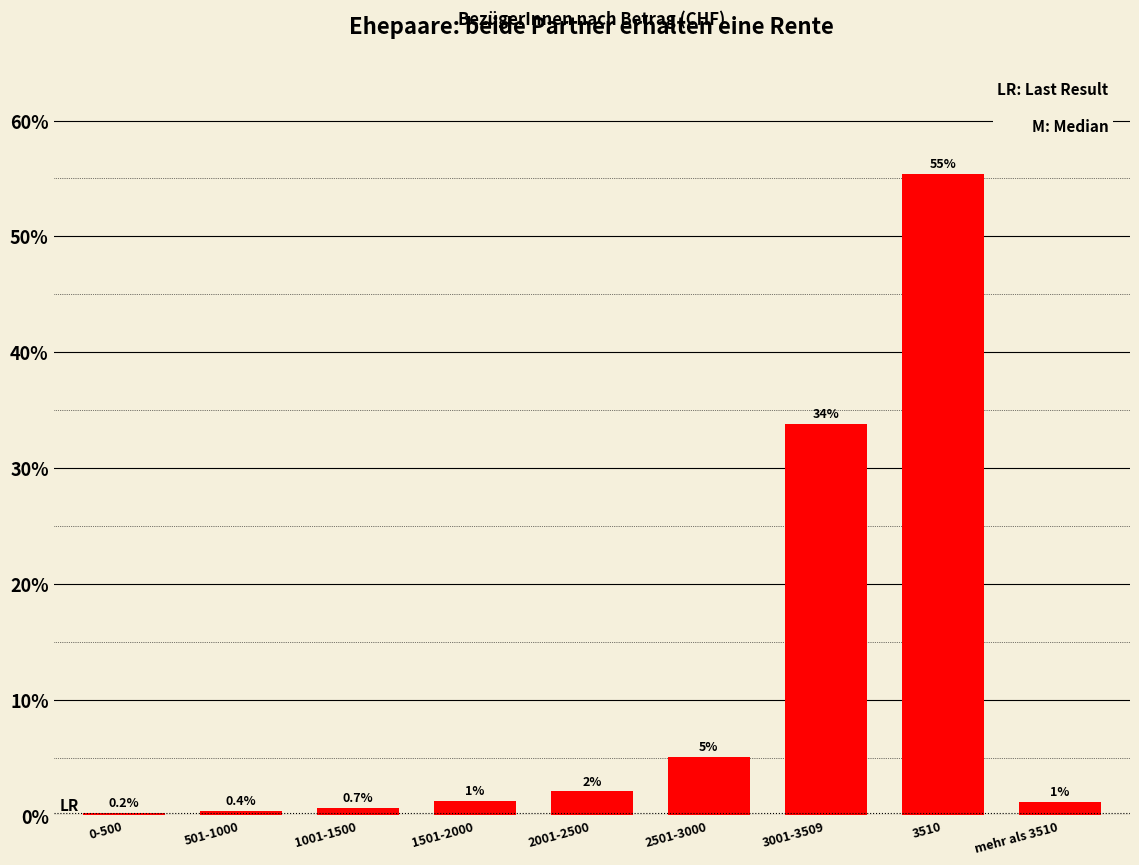

How many bars are there in total?

9